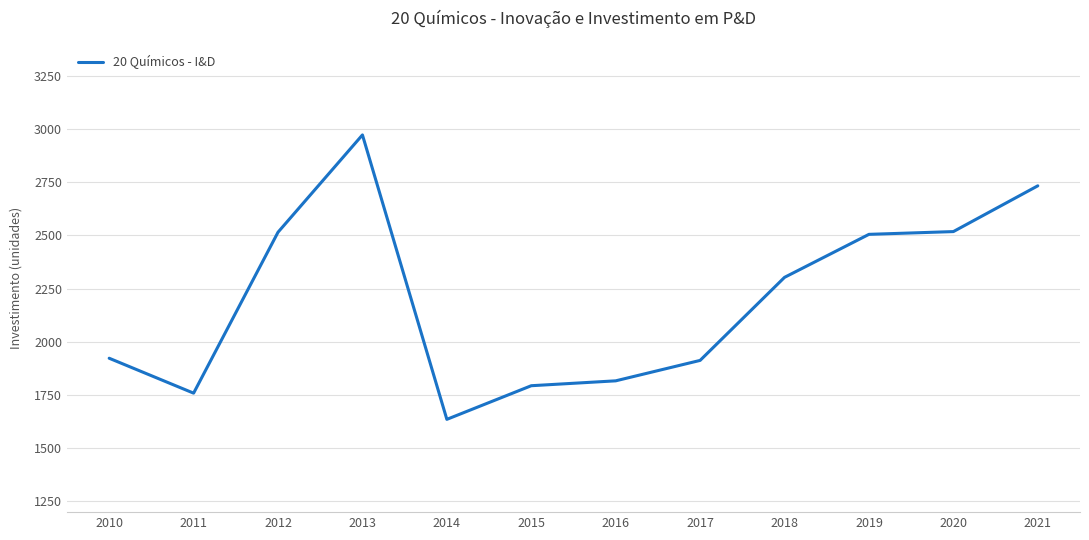

Count the number of data series in this chart.

1